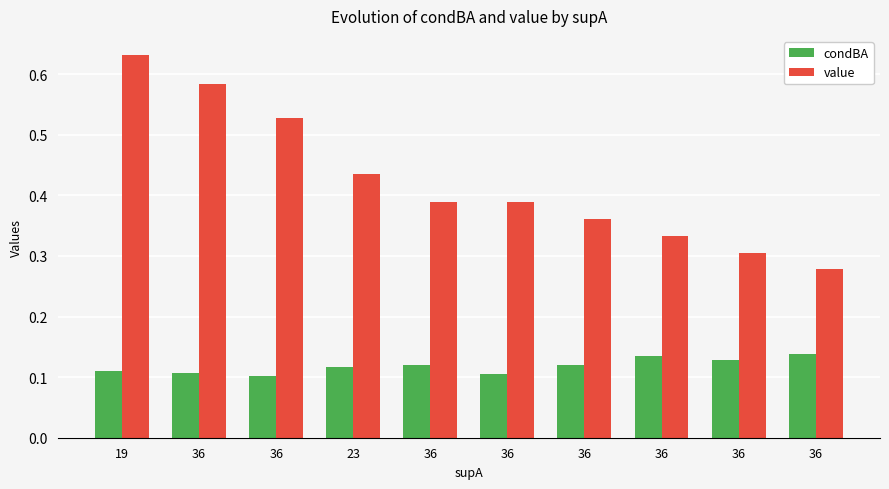

Which category has the highest value across all series?

19